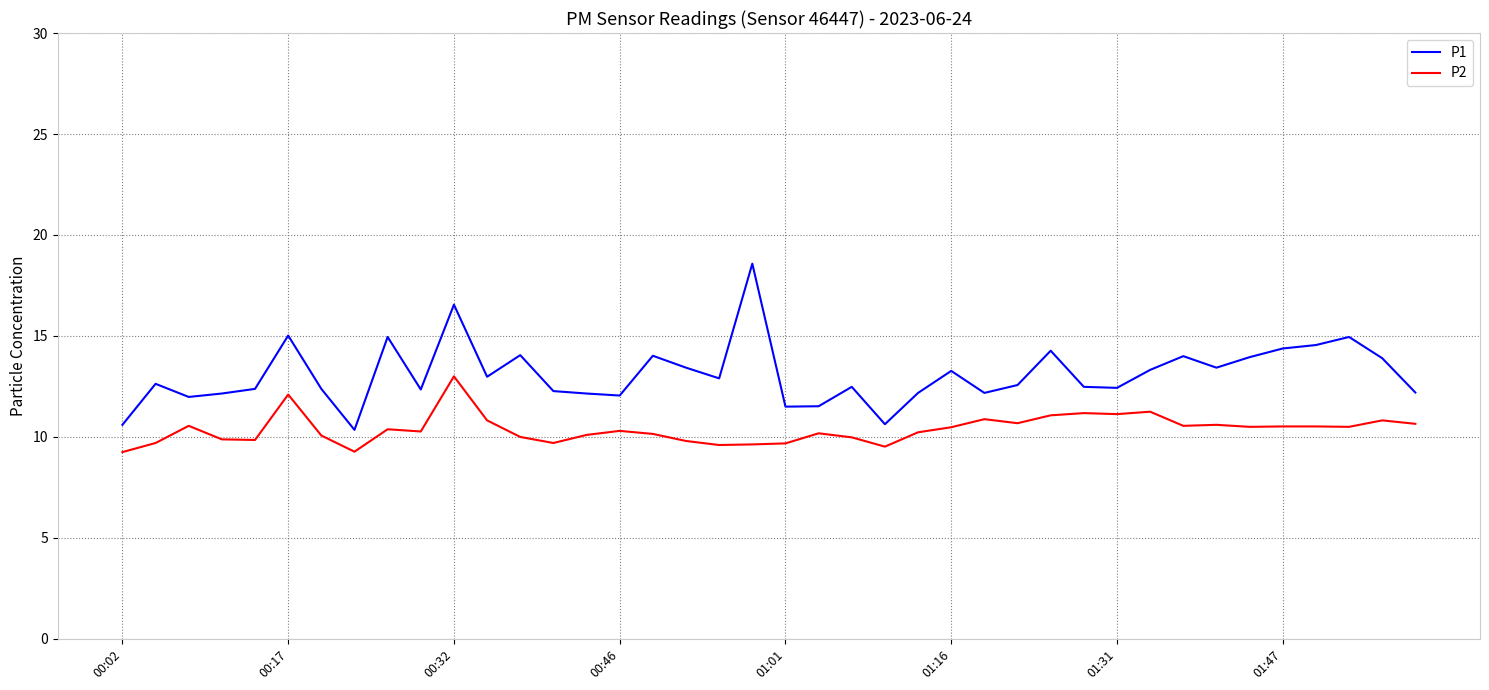

Which series has the widest spread of values?

P1